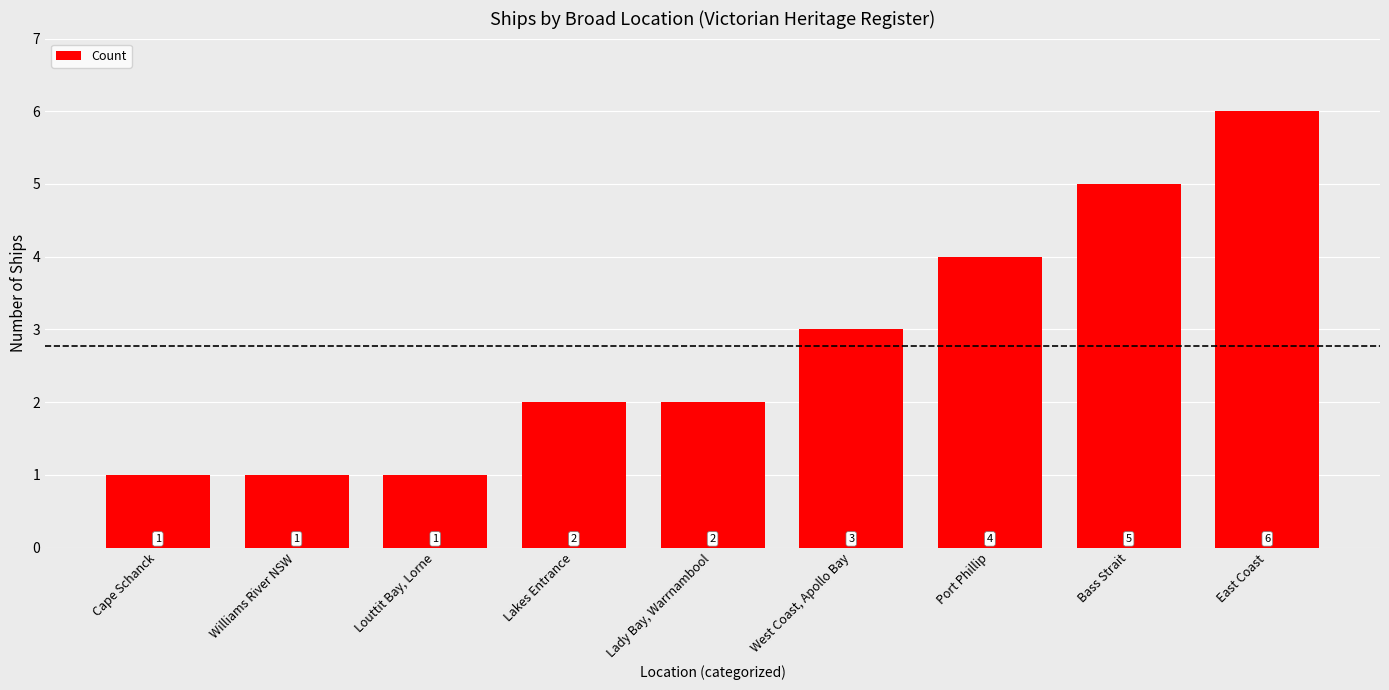

At which category does the chart reach its peak across all series?

East Coast